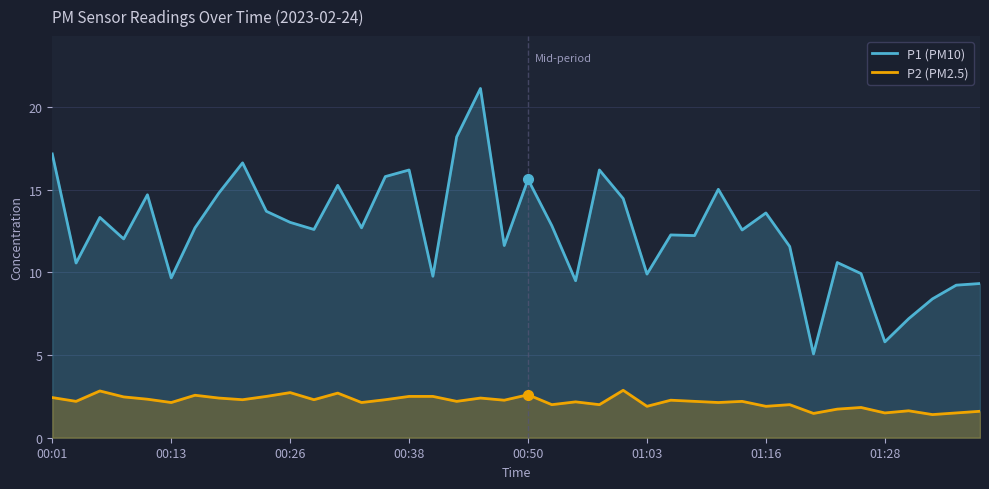

What are all the series names shown in the legend?

P1 (PM10), P2 (PM2.5)